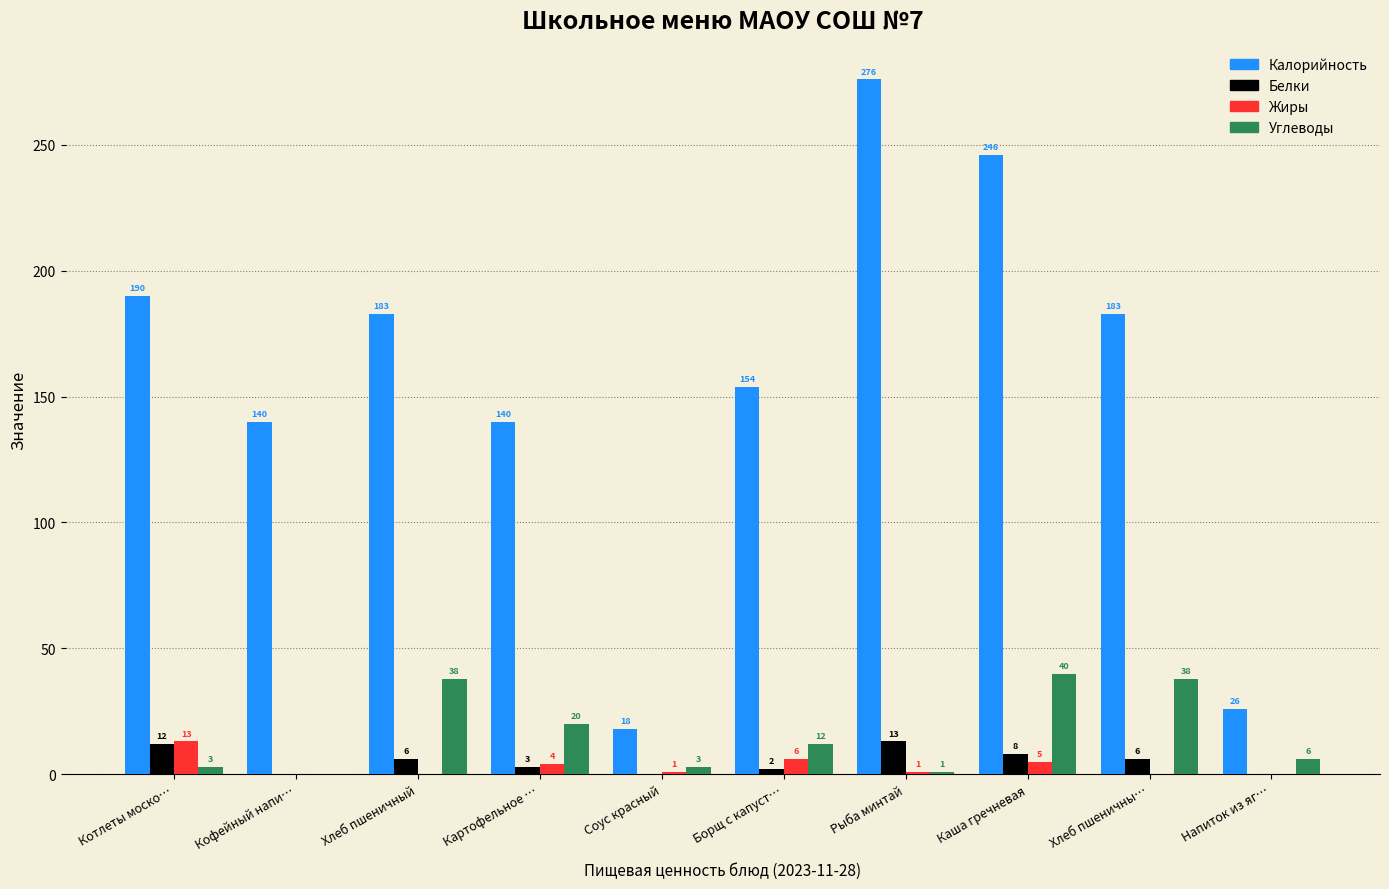

Reading right to left, what are all the values shown in this chart?

Калорийность: Напиток из яг…=26	Хлеб пшеничны…=183	Каша гречневая=246	Рыба минтай=276	Борщ с капуст…=154	Соус красный=18	Картофельное …=140	Хлеб пшеничный=183	Кофейный напи…=140	Котлеты моско…=190
Белки: Напиток из яг…=0	Хлеб пшеничны…=6	Каша гречневая=8	Рыба минтай=13	Борщ с капуст…=2	Соус красный=0	Картофельное …=3	Хлеб пшеничный=6	Кофейный напи…=0	Котлеты моско…=12
Жиры: Напиток из яг…=0	Хлеб пшеничны…=0	Каша гречневая=5	Рыба минтай=1	Борщ с капуст…=6	Соус красный=1	Картофельное …=4	Хлеб пшеничный=0	Кофейный напи…=0	Котлеты моско…=13
Углеводы: Напиток из яг…=6	Хлеб пшеничны…=38	Каша гречневая=40	Рыба минтай=1	Борщ с капуст…=12	Соус красный=3	Картофельное …=20	Хлеб пшеничный=38	Кофейный напи…=0	Котлеты моско…=3